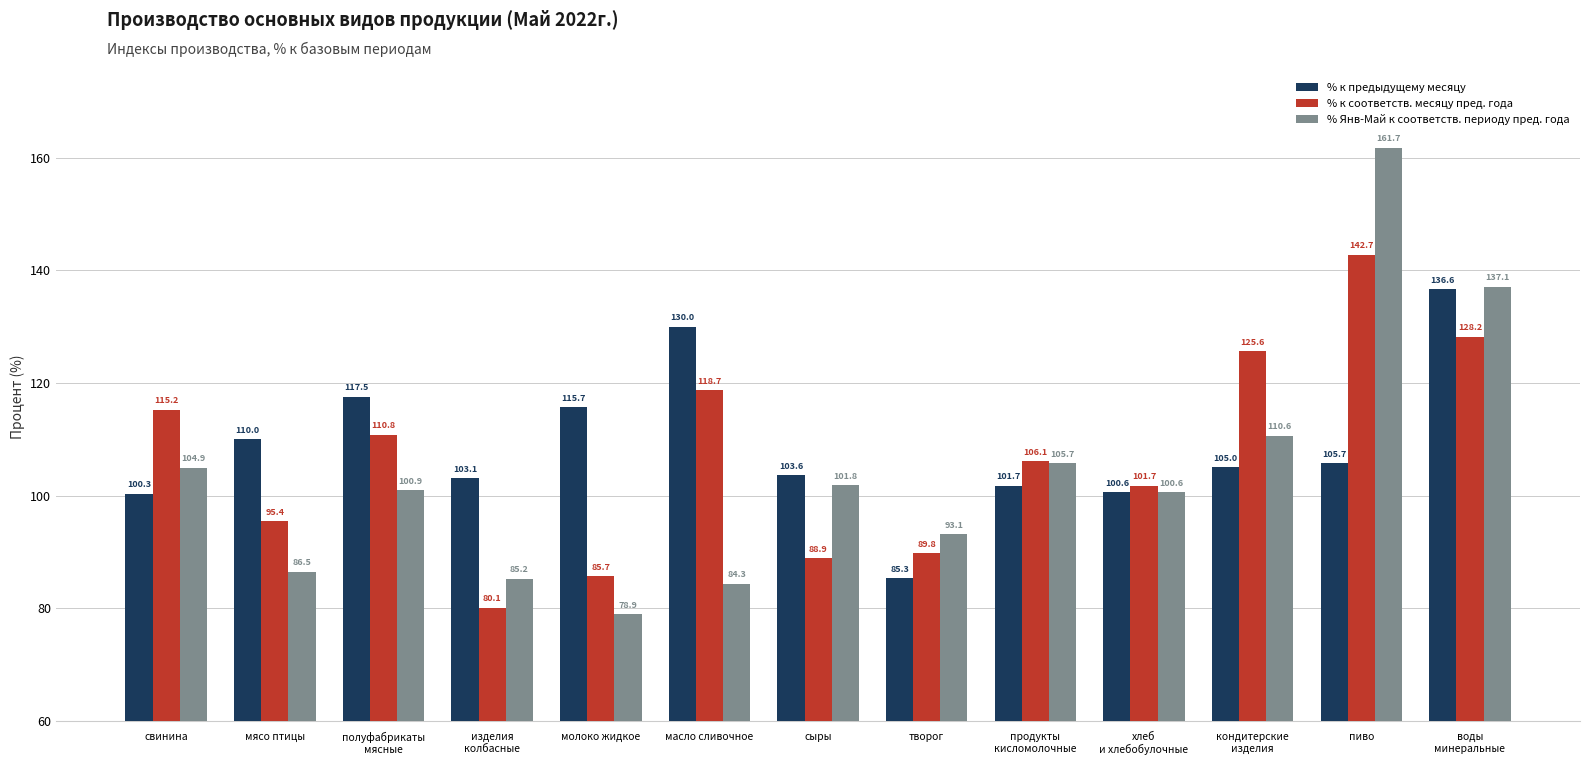

At which label does % к соответств. месяцу пред. года reach its peak?

пиво